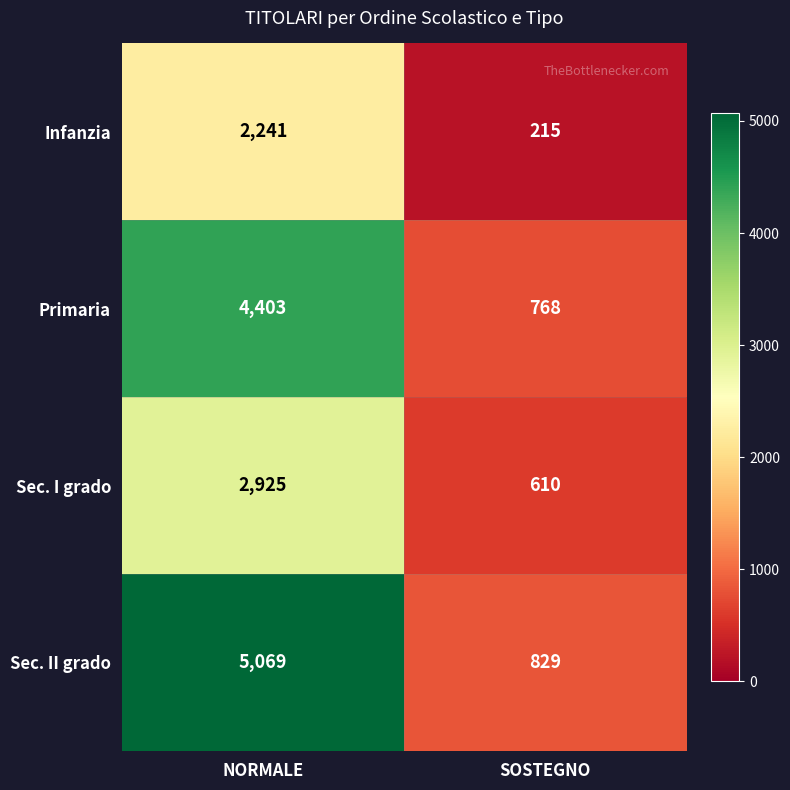

Reading right to left, extract all data points from this chart.

Infanzia: SOSTEGNO=215	NORMALE=2241
Primaria: SOSTEGNO=768	NORMALE=4403
Sec. I grado: SOSTEGNO=610	NORMALE=2925
Sec. II grado: SOSTEGNO=829	NORMALE=5069